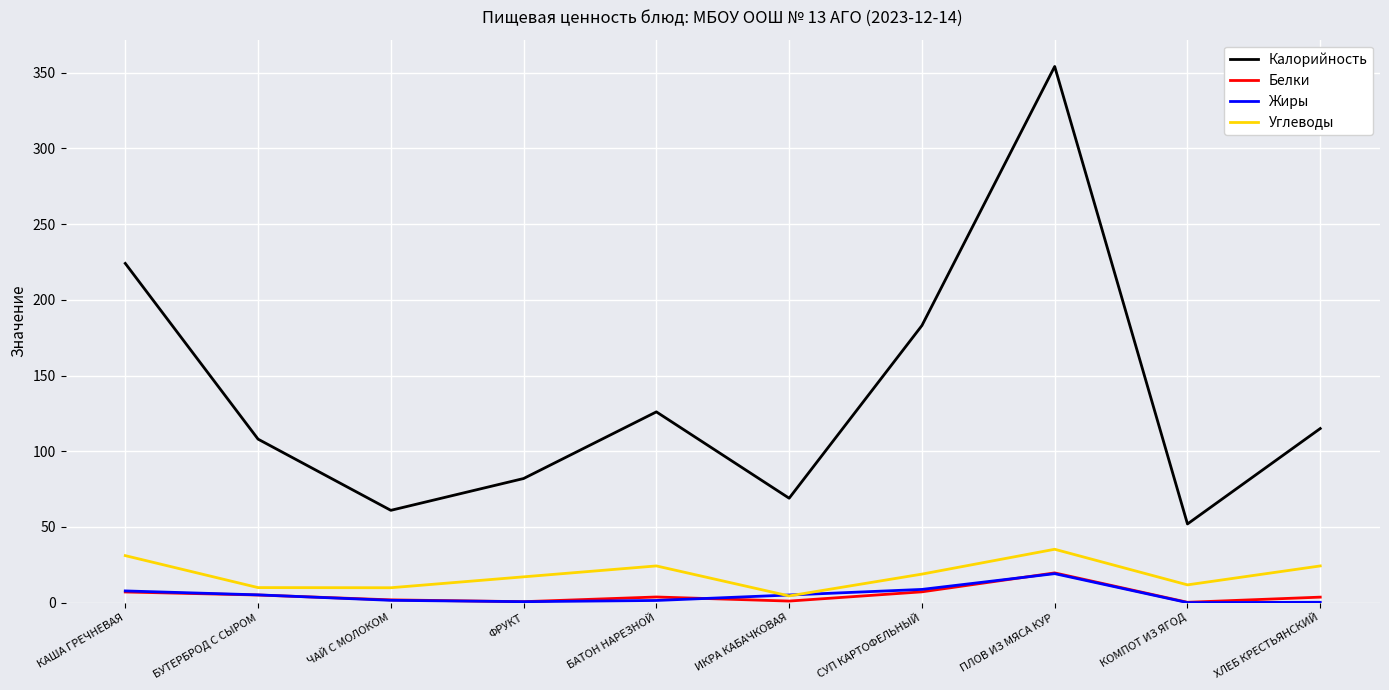

Which series has the widest spread of values?

Калорийность